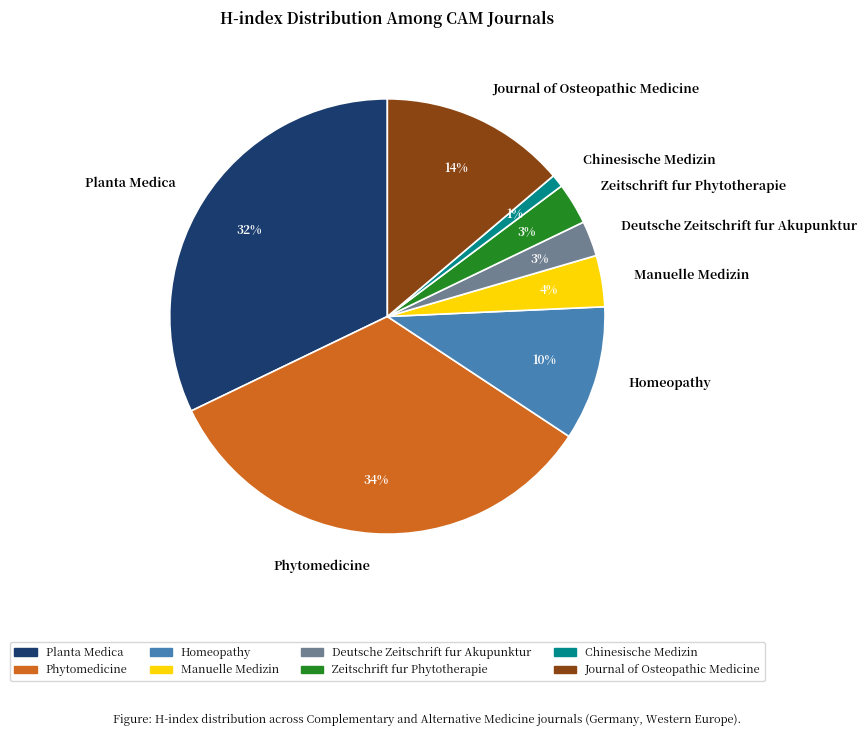

The Chinesische Medizin slice represents 11% of the pie. True or false?

False